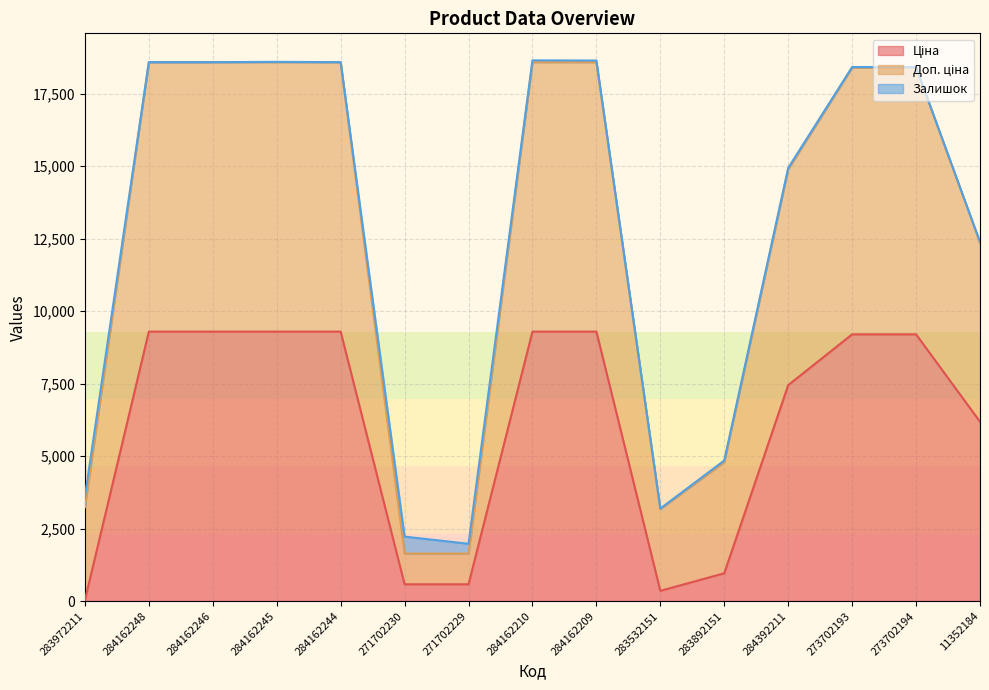

What is the sum of all Доп. ціна values?

190004.4